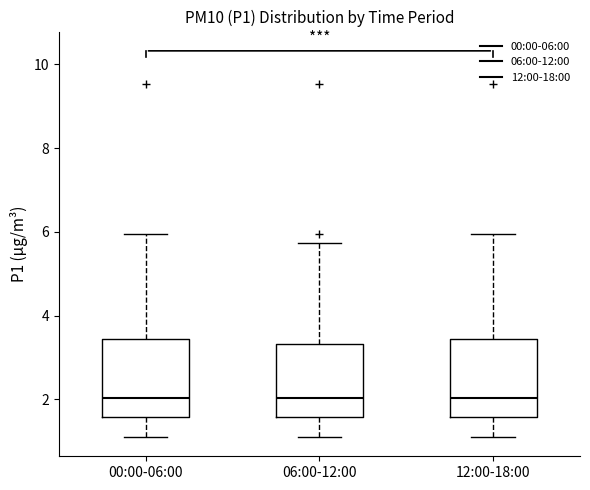

Where does the lower whisker of the box for 12:00-18:00 end on the y-axis? The values are not printed on the chart, so give them approximately, as read against the axis.

1.2